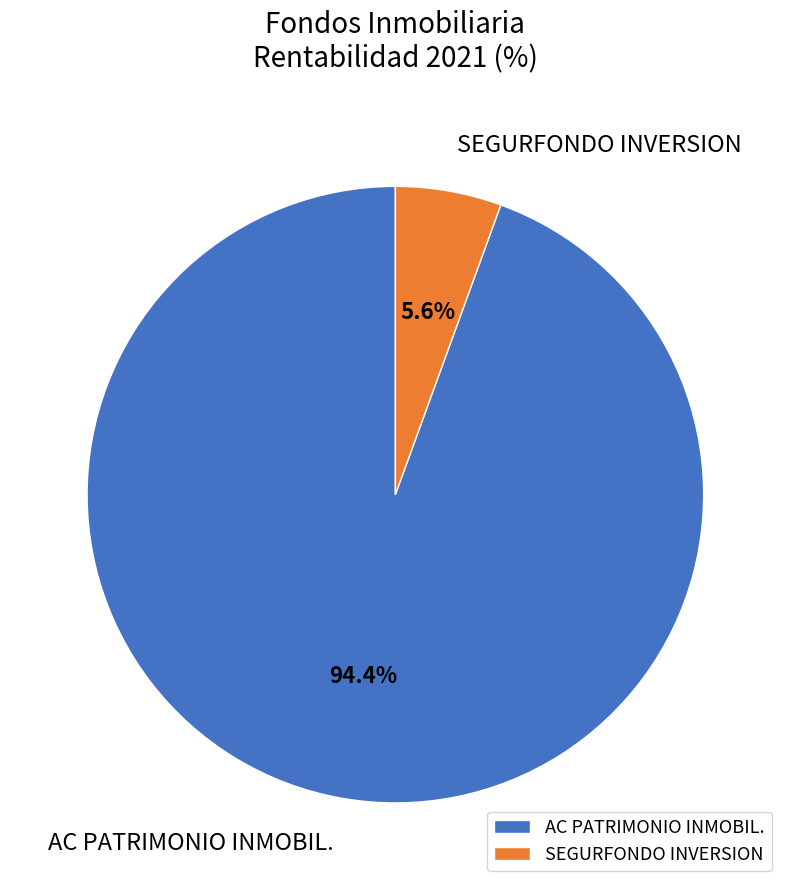

Which category has the biggest portion of the pie?

AC PATRIMONIO INMOBIL.